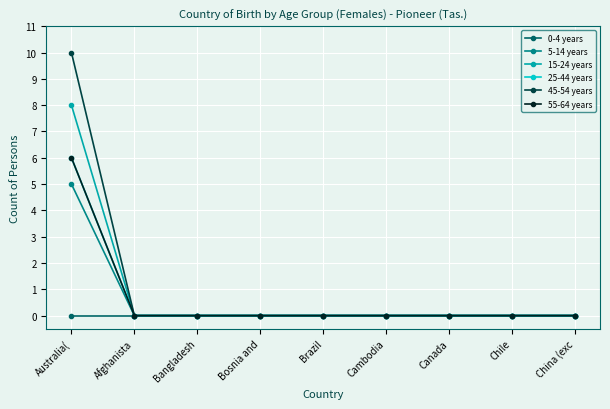

Does the chart display data point markers on the line(s)?

Yes